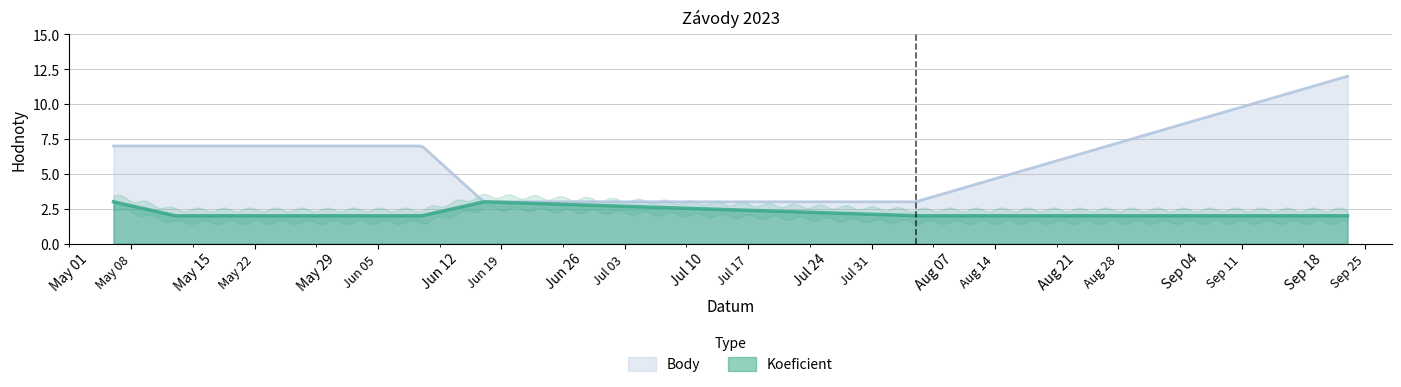

Where is Koeficient nearest to the value 2?

2023-05-13